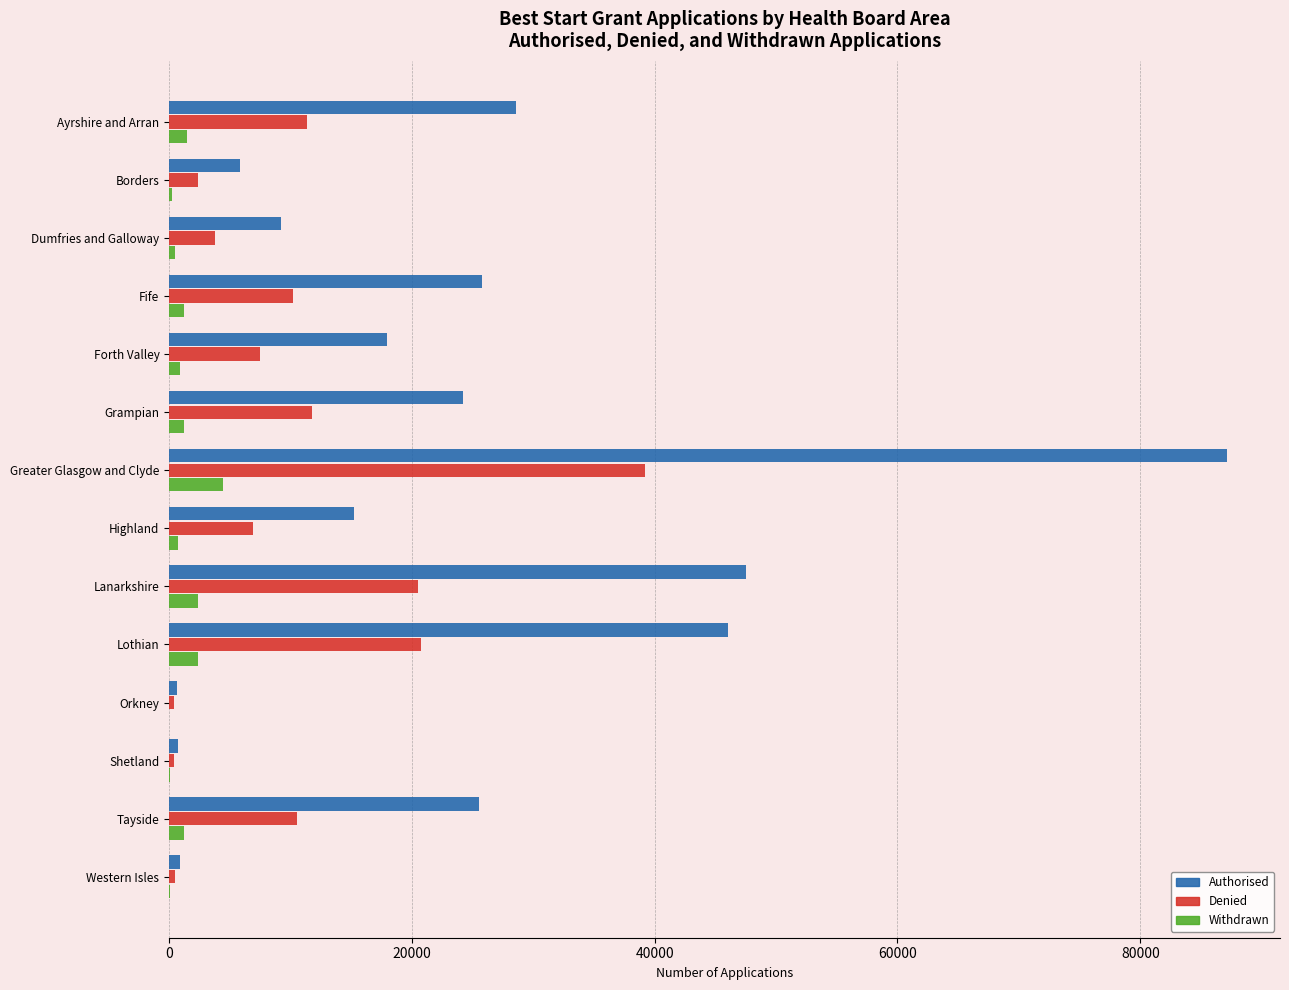

Which label corresponds to the largest value in the chart?

Greater Glasgow and Clyde